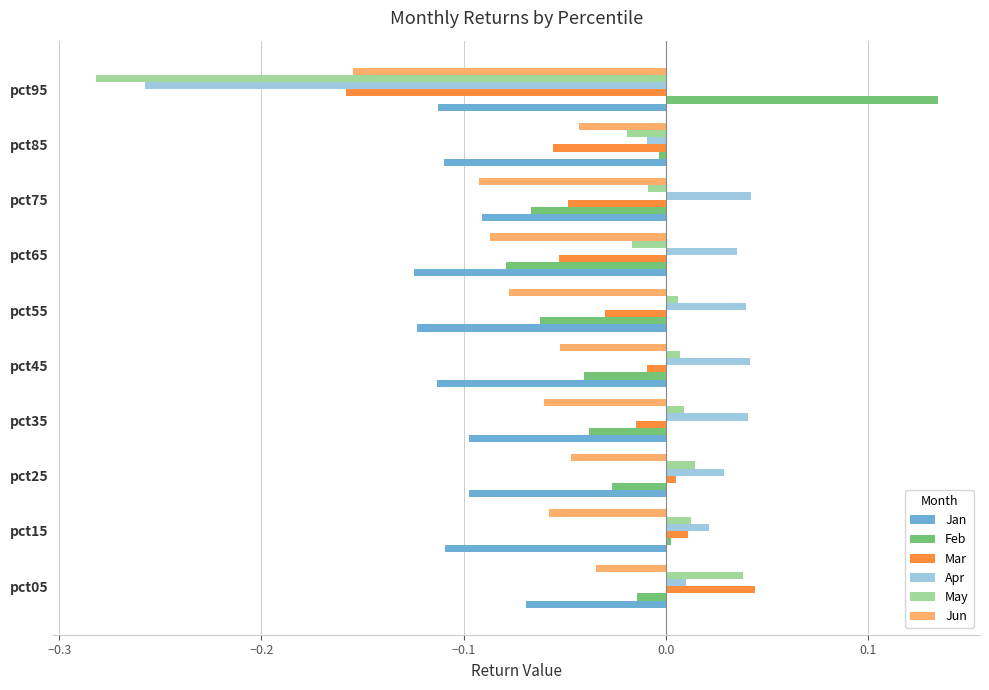

How many series are shown in this chart?

6